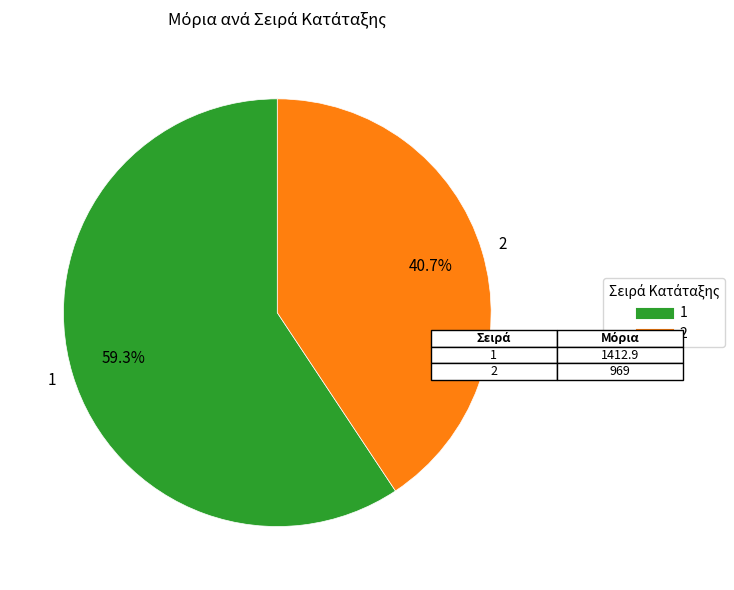

Between 1 and 2, which is larger?

1